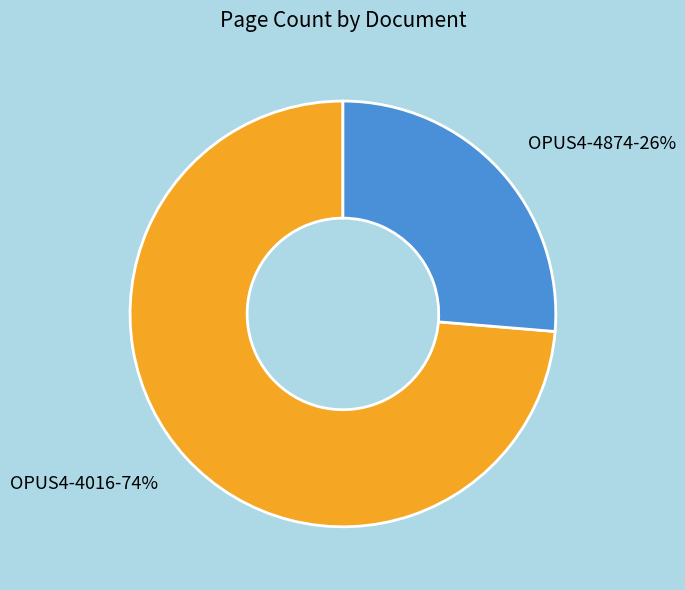

Which category accounts for the majority?

OPUS4-4016